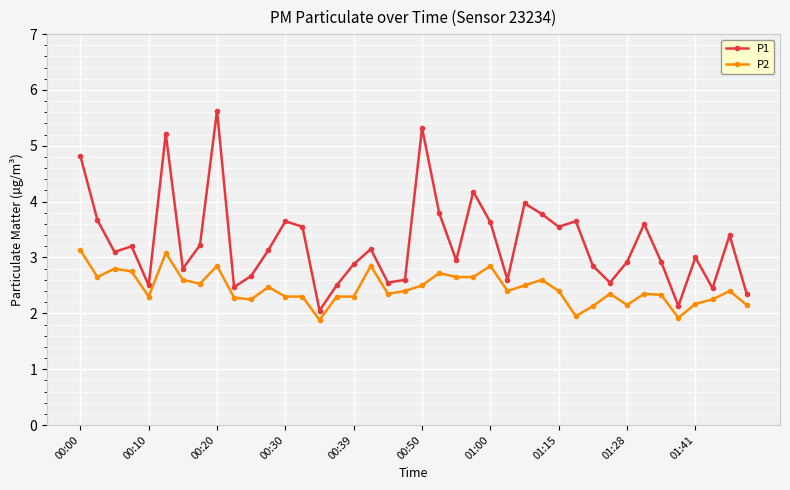

True or false: P2 and P1 cross at least once.

False